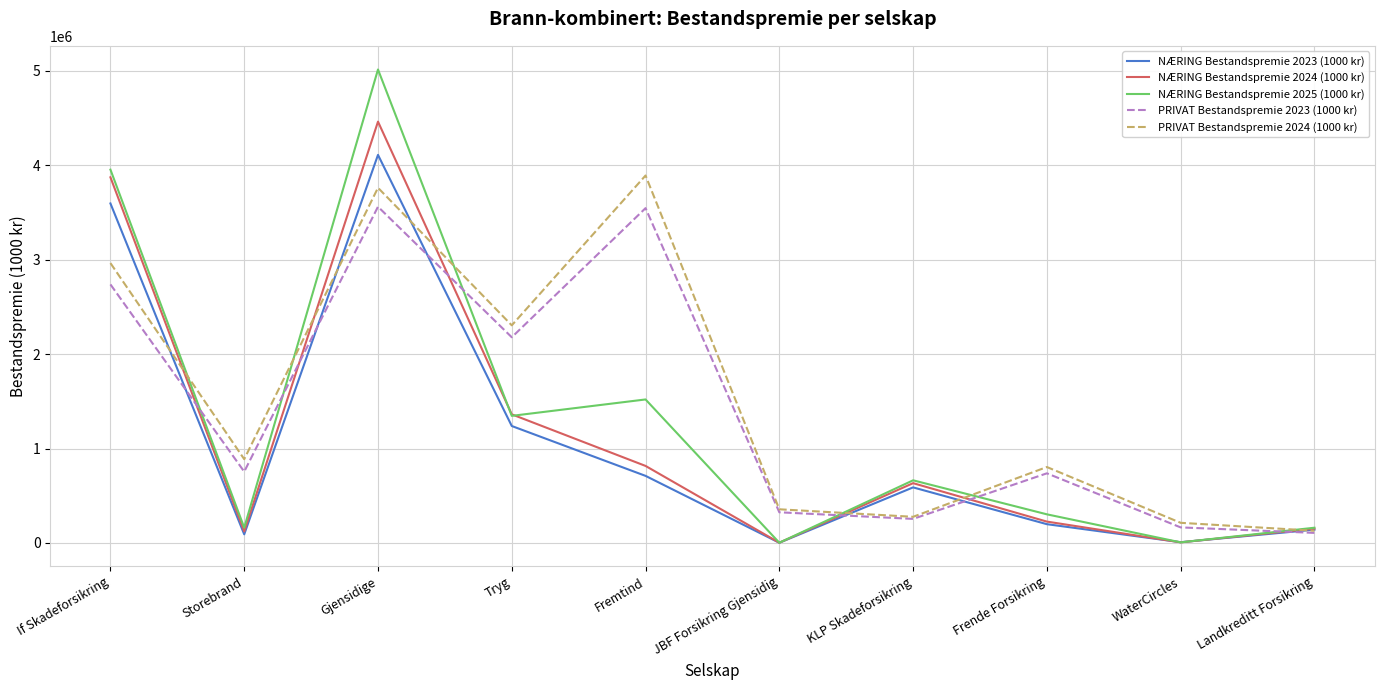

Which series has the largest range (max minus min)?

NÆRING Bestandspremie 2025 (1000 kr)